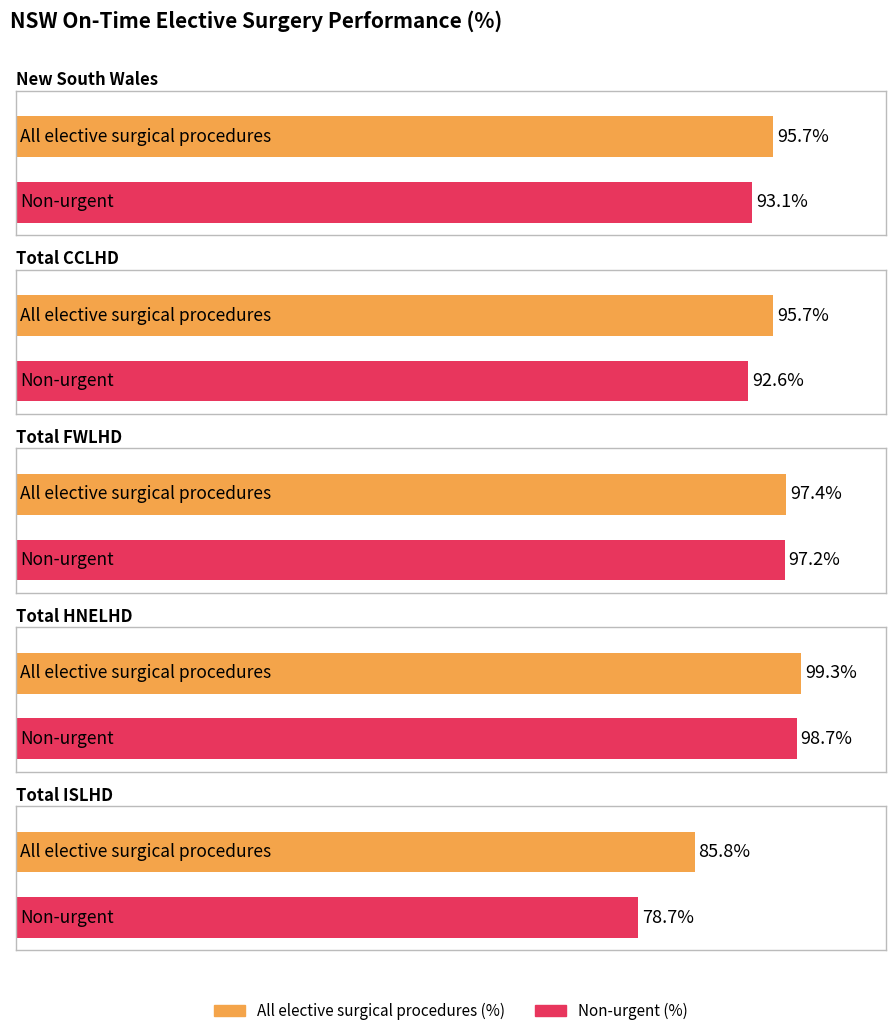

How many categories are shown in the chart?

5